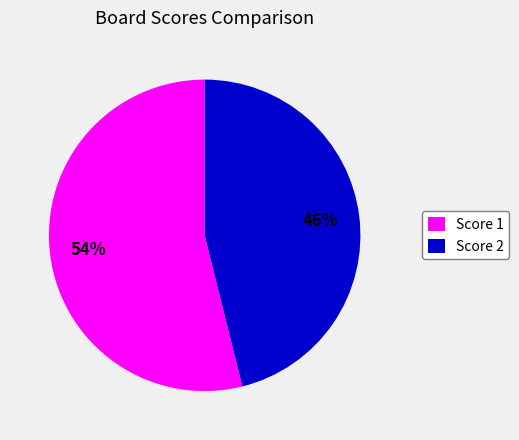

What is the ratio of the value at Score 2 to the value at Score 1?

0.9